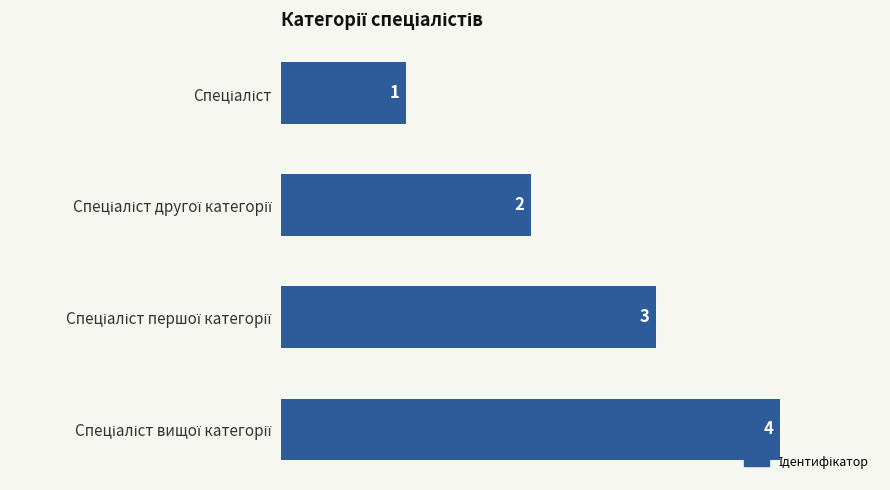

How many bars are there in total?

4